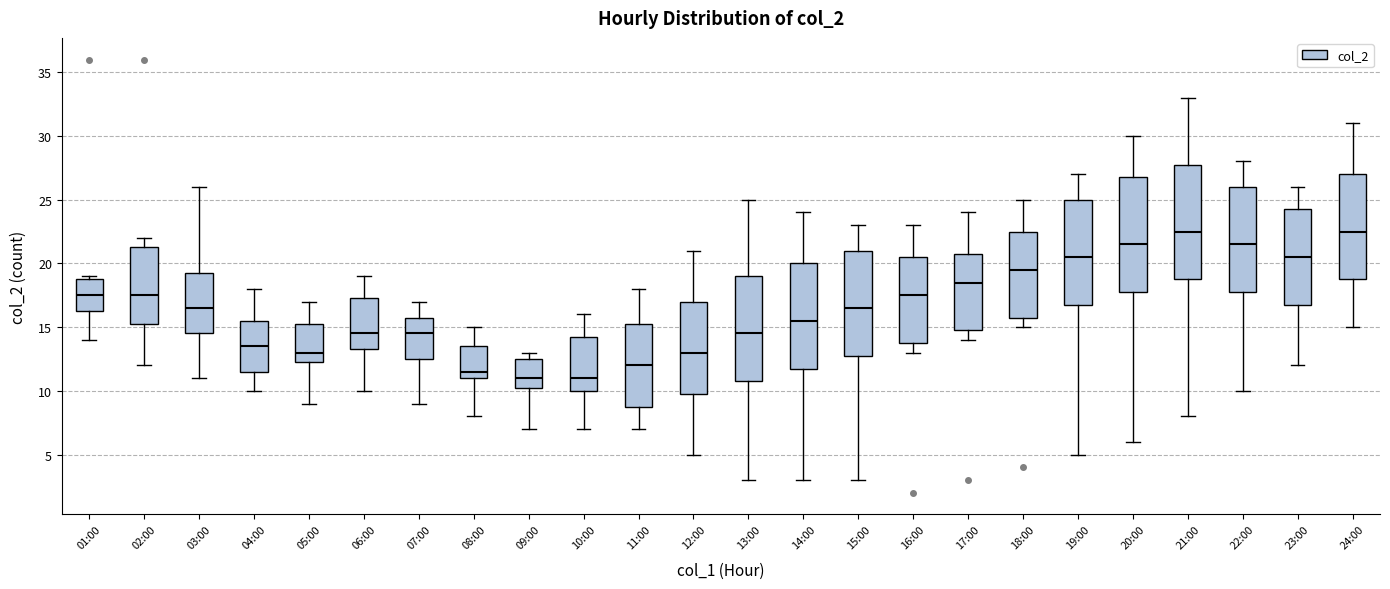

Reading left to right, read every box against the y-axis: the position of its median line, the range the box covers, and the ends of its whiskers. The values are not printed on the chart, so give them approximately, as read against the axis.

01:00: median 17.5, box 16.5 to 19.0, whiskers 14.0 to 19.0 (just above the box's upper edge)
02:00: median 17.5, box 15.5 to 21.5, whiskers 12.0 to 22.0
03:00: median 16.5, box 14.5 to 19.5, whiskers 11.0 to 26.0
04:00: median 13.5, box 11.5 to 15.5, whiskers 10.0 to 18.0
05:00: median 13.0, box 12.5 to 15.5, whiskers 9.0 to 17.0
06:00: median 14.5, box 13.5 to 17.5, whiskers 10.0 to 19.0
07:00: median 14.5, box 12.5 to 16.0, whiskers 9.0 to 17.0
08:00: median 11.5, box 11.0 to 13.5, whiskers 8.0 to 15.0
09:00: median 11.0, box 10.5 to 12.5, whiskers 7.0 to 13.0
10:00: median 11.0, box 10.0 to 14.5, whiskers 7.0 to 16.0
11:00: median 12.0, box 9.0 to 15.5, whiskers 7.0 to 18.0
12:00: median 13.0, box 10.0 to 17.0, whiskers 5.0 to 21.0
13:00: median 14.5, box 11.0 to 19.0, whiskers 3.0 to 25.0
14:00: median 15.5, box 12.0 to 20.0, whiskers 3.0 to 24.0
15:00: median 16.5, box 13.0 to 21.0, whiskers 3.0 to 23.0
16:00: median 17.5, box 14.0 to 20.5, whiskers 13.0 to 23.0
17:00: median 18.5, box 15.0 to 21.0, whiskers 14.0 to 24.0
18:00: median 19.5, box 16.0 to 22.5, whiskers 15.0 to 25.0
19:00: median 20.5, box 17.0 to 25.0, whiskers 5.0 to 27.0
20:00: median 21.5, box 18.0 to 27.0, whiskers 6.0 to 30.0
21:00: median 22.5, box 19.0 to 28.0, whiskers 8.0 to 33.0
22:00: median 21.5, box 18.0 to 26.0, whiskers 10.0 to 28.0
23:00: median 20.5, box 17.0 to 24.5, whiskers 12.0 to 26.0
24:00: median 22.5, box 19.0 to 27.0, whiskers 15.0 to 31.0